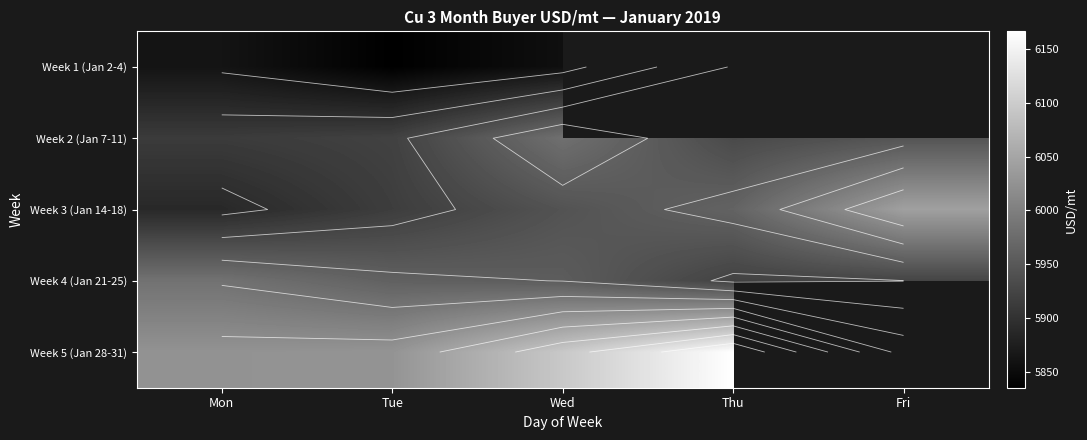

Which has a higher value, Thu or Wed?

Wed